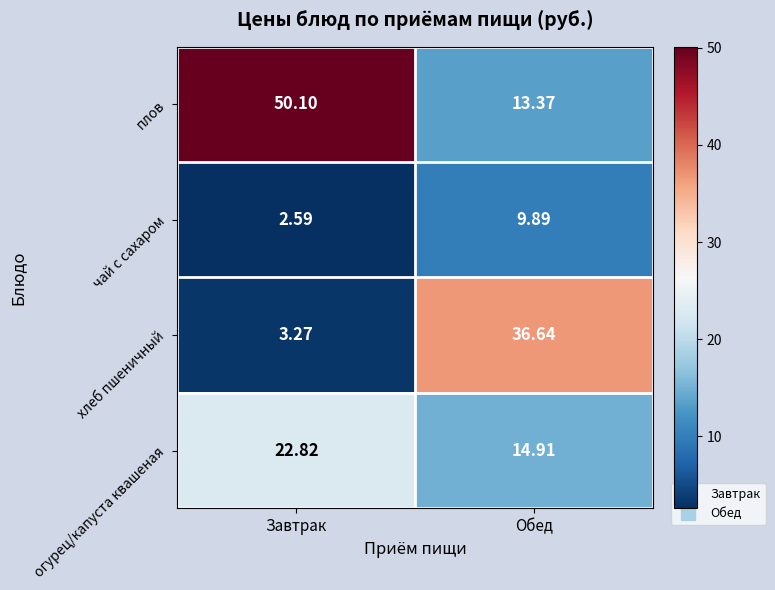

Between Завтрак and Обед, which series saw the biggest shift?

плов